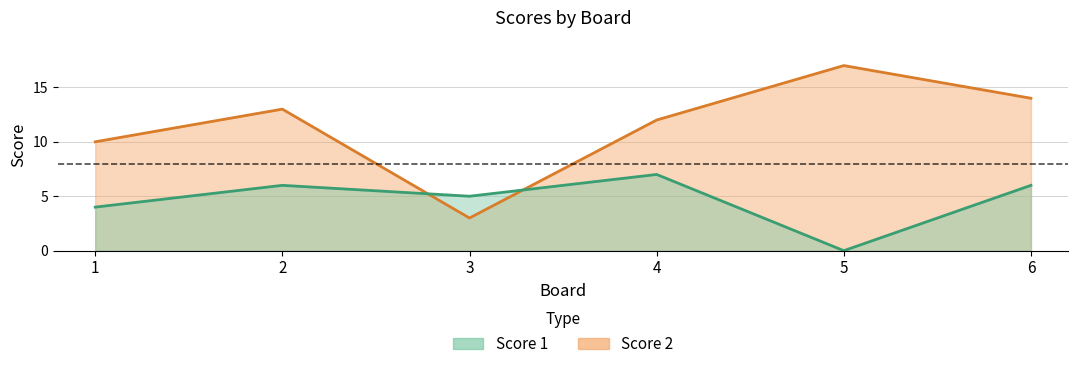

Which series has the largest range (max minus min)?

Score 2